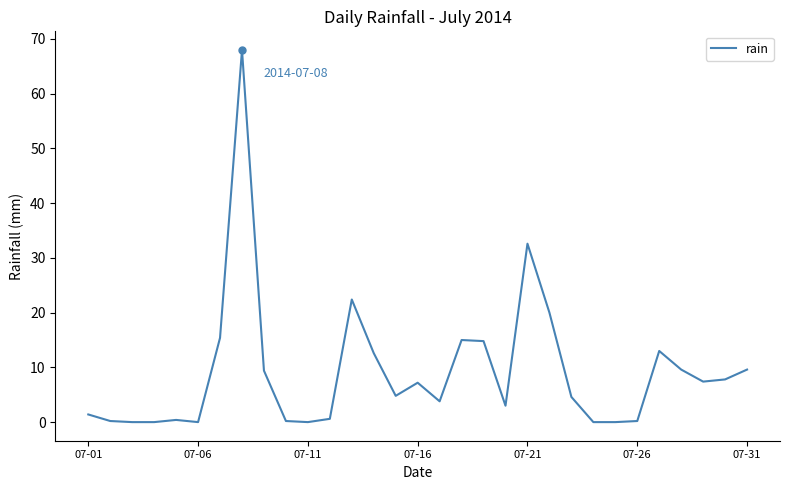

What is the difference between the maximum and minimum values?

68.0